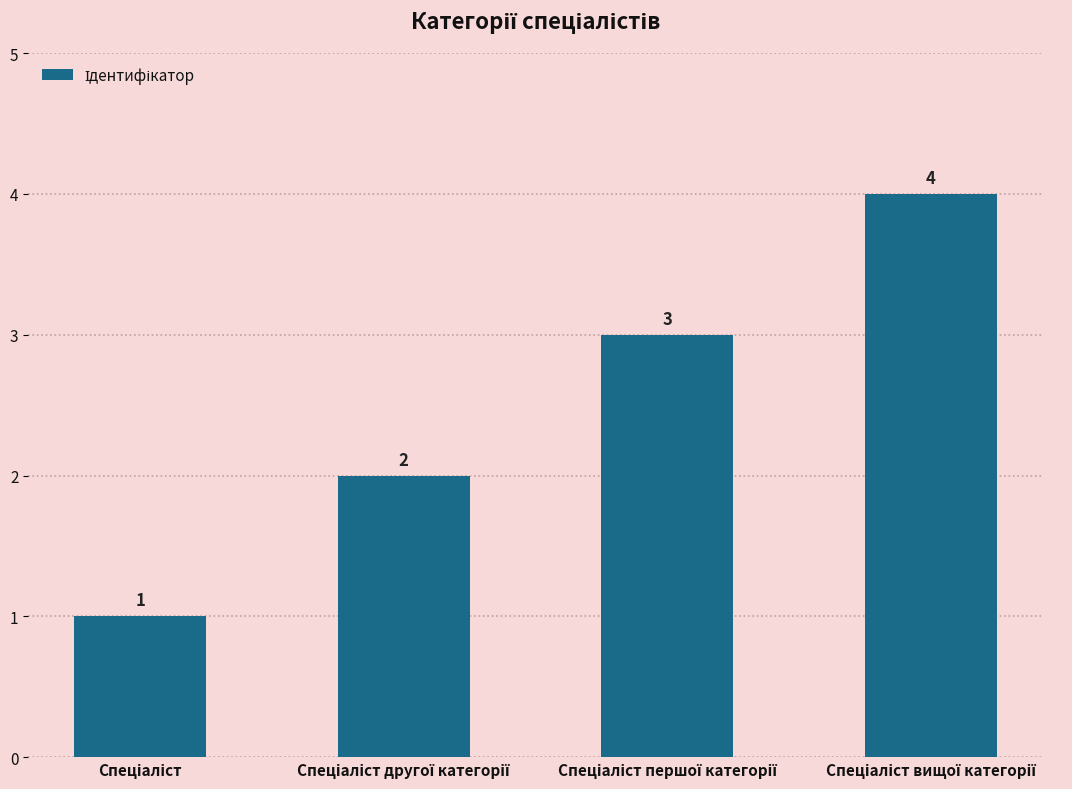

What is the maximum value shown in the chart?

4